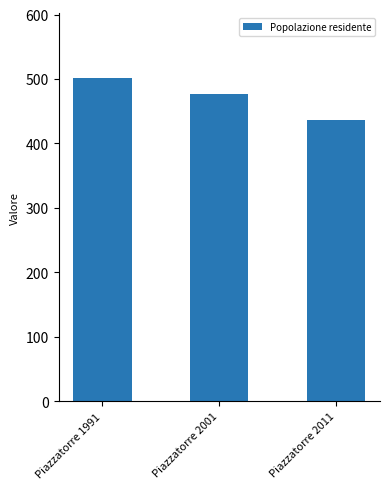

How many values are between 437 and 502?

3